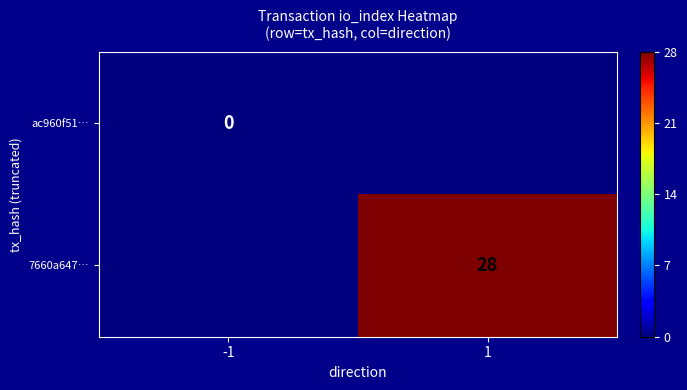

True or false: 7660a647… has a value of 28.0 at 1.

True